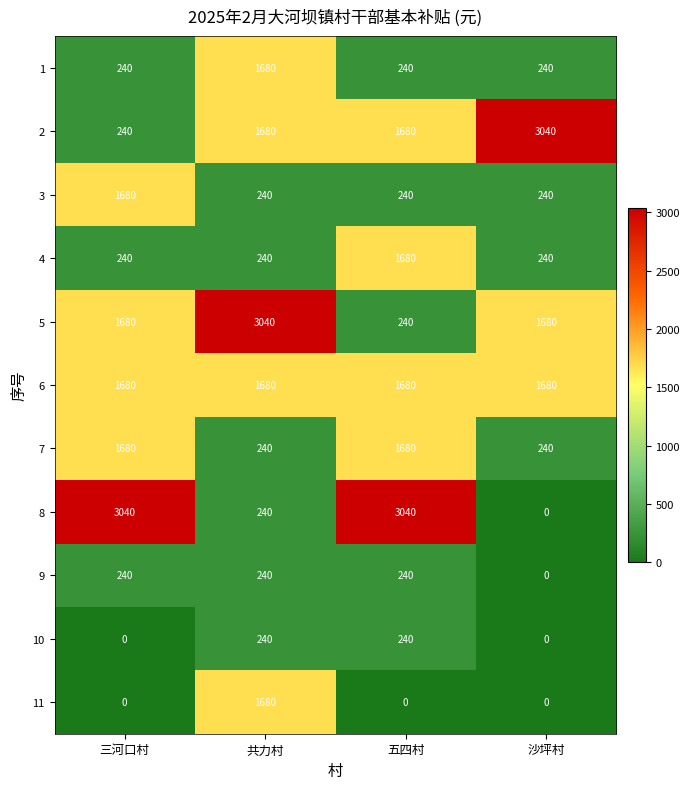

Count the number of data series in this chart.

11